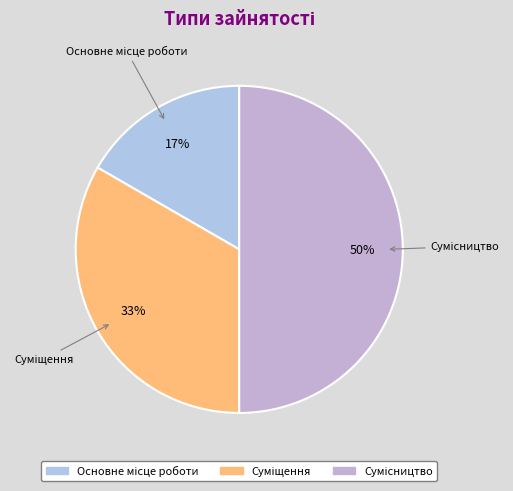

To the nearest percent, what is the average slice percentage?

33%